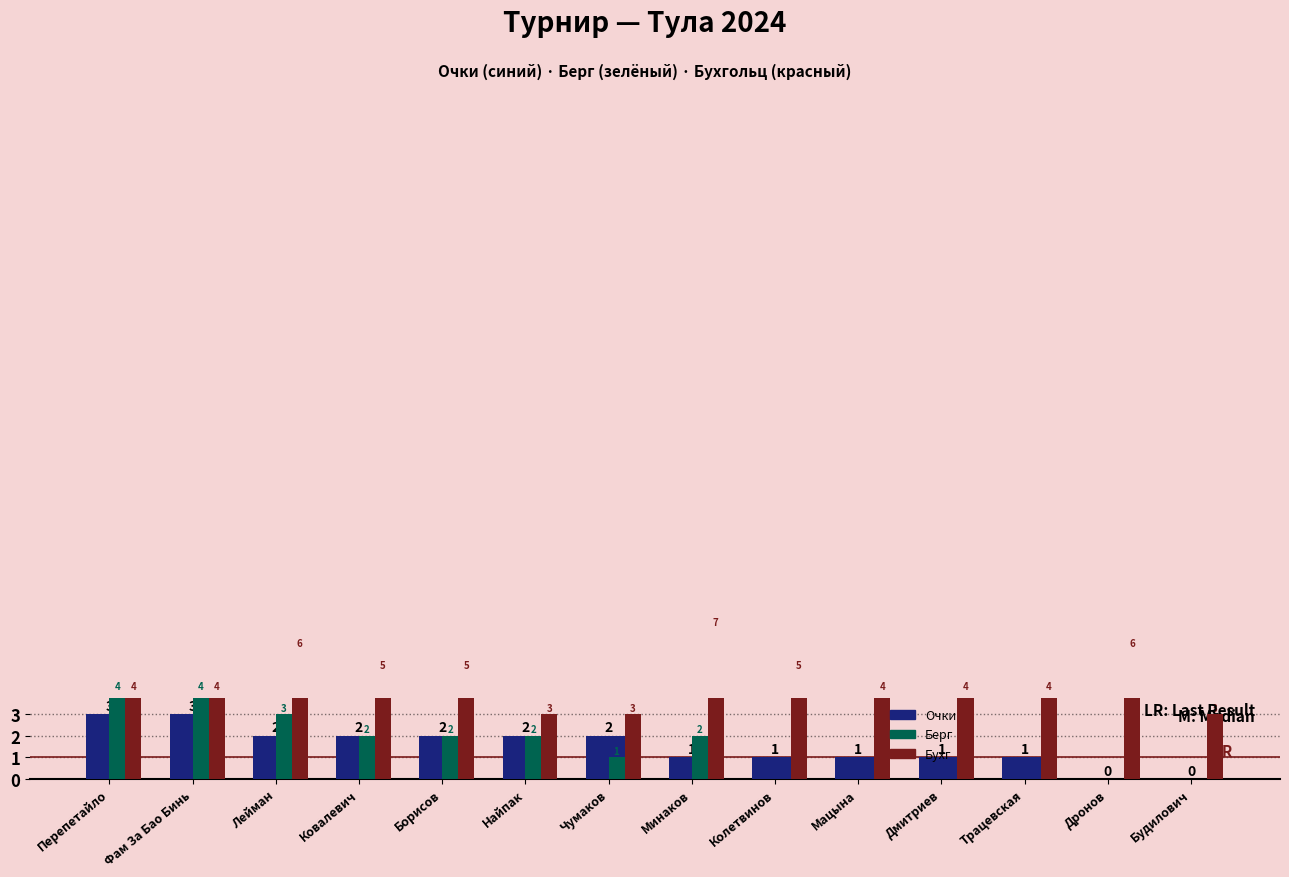

Reading left to right, what are all the values shown in this chart?

Очки: Перепетайло=3	Фам За Бао Бинь=3	Лейман=2	Ковалевич=2	Борисов=2	Найпак=2	Чумаков=2	Минаков=1	Колетвинов=1	Мацына=1	Дмитриев=1	Трацевская=1	Дронов=0	Будилович=0
Берг: Перепетайло=4	Фам За Бао Бинь=4	Лейман=3	Ковалевич=2	Борисов=2	Найпак=2	Чумаков=1	Минаков=2	Колетвинов=0	Мацына=0	Дмитриев=0	Трацевская=0	Дронов=0	Будилович=0
Бухг: Перепетайло=4	Фам За Бао Бинь=4	Лейман=6	Ковалевич=5	Борисов=5	Найпак=3	Чумаков=3	Минаков=7	Колетвинов=5	Мацына=4	Дмитриев=4	Трацевская=4	Дронов=6	Будилович=3